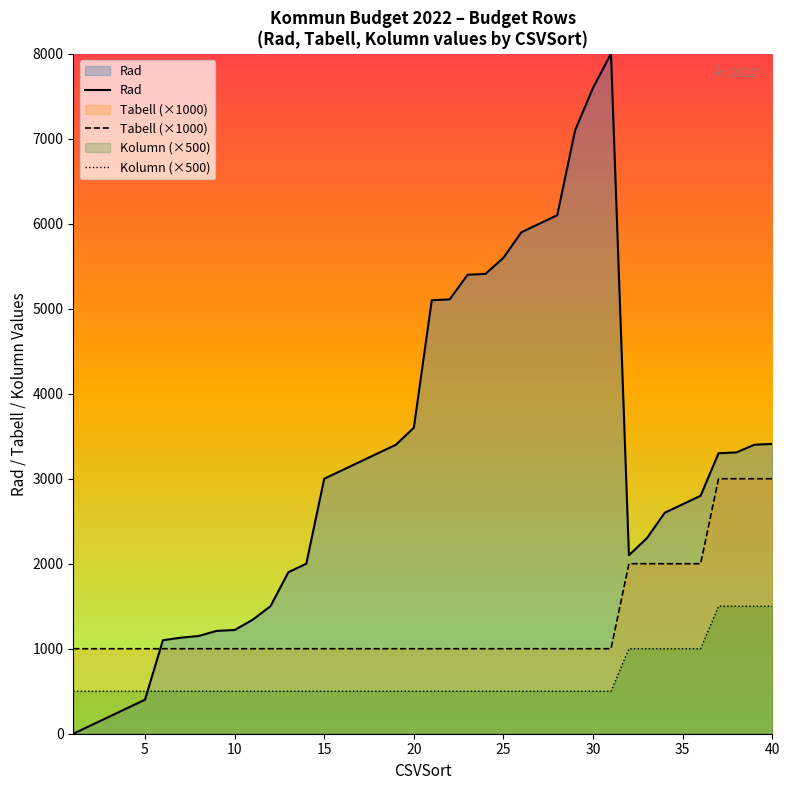

Which series has the largest total across all categories?

Rad